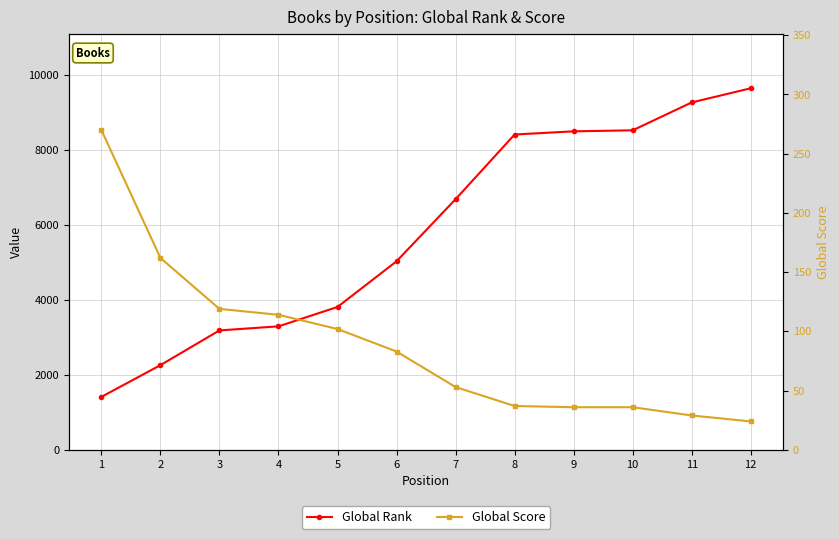

What is the value of the Global Rank point at the 3rd from the left?

3187